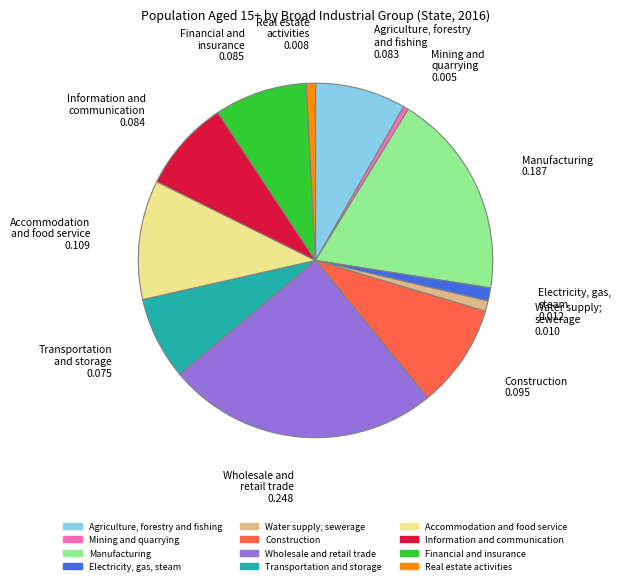

Between Electricity, gas, steam and Accommodation and food service, which is larger?

Accommodation and food service